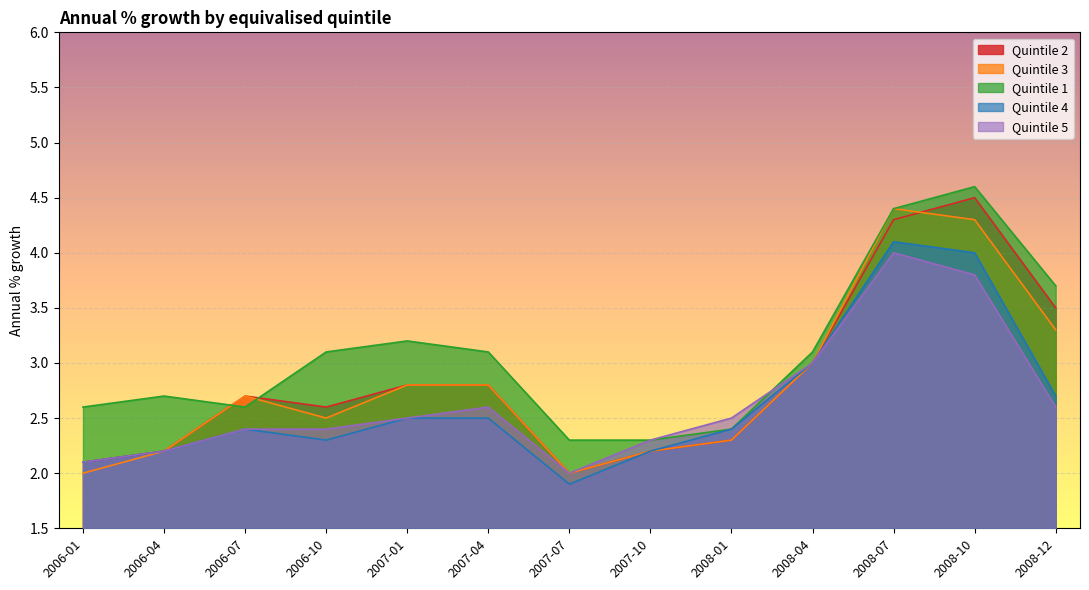

Reading left to right, transcribe all the data shown in this chart.

Quintile 2: 2006-01=2.1	2006-04=2.2	2006-07=2.7	2006-10=2.6	2007-01=2.8	2007-04=2.8	2007-07=2.0	2007-10=2.2	2008-01=2.3	2008-04=3.0	2008-07=4.3	2008-10=4.5	2008-12=3.5
Quintile 3: 2006-01=2.0	2006-04=2.2	2006-07=2.7	2006-10=2.5	2007-01=2.8	2007-04=2.8	2007-07=2.0	2007-10=2.2	2008-01=2.3	2008-04=3.0	2008-07=4.4	2008-10=4.3	2008-12=3.3
Quintile 1: 2006-01=2.6	2006-04=2.7	2006-07=2.6	2006-10=3.1	2007-01=3.2	2007-04=3.1	2007-07=2.3	2007-10=2.3	2008-01=2.4	2008-04=3.1	2008-07=4.4	2008-10=4.6	2008-12=3.7
Quintile 4: 2006-01=2.1	2006-04=2.2	2006-07=2.4	2006-10=2.3	2007-01=2.5	2007-04=2.5	2007-07=1.9	2007-10=2.2	2008-01=2.4	2008-04=3.0	2008-07=4.1	2008-10=4.0	2008-12=2.7
Quintile 5: 2006-01=2.1	2006-04=2.2	2006-07=2.4	2006-10=2.4	2007-01=2.5	2007-04=2.6	2007-07=2.0	2007-10=2.3	2008-01=2.5	2008-04=3.0	2008-07=4.0	2008-10=3.8	2008-12=2.6